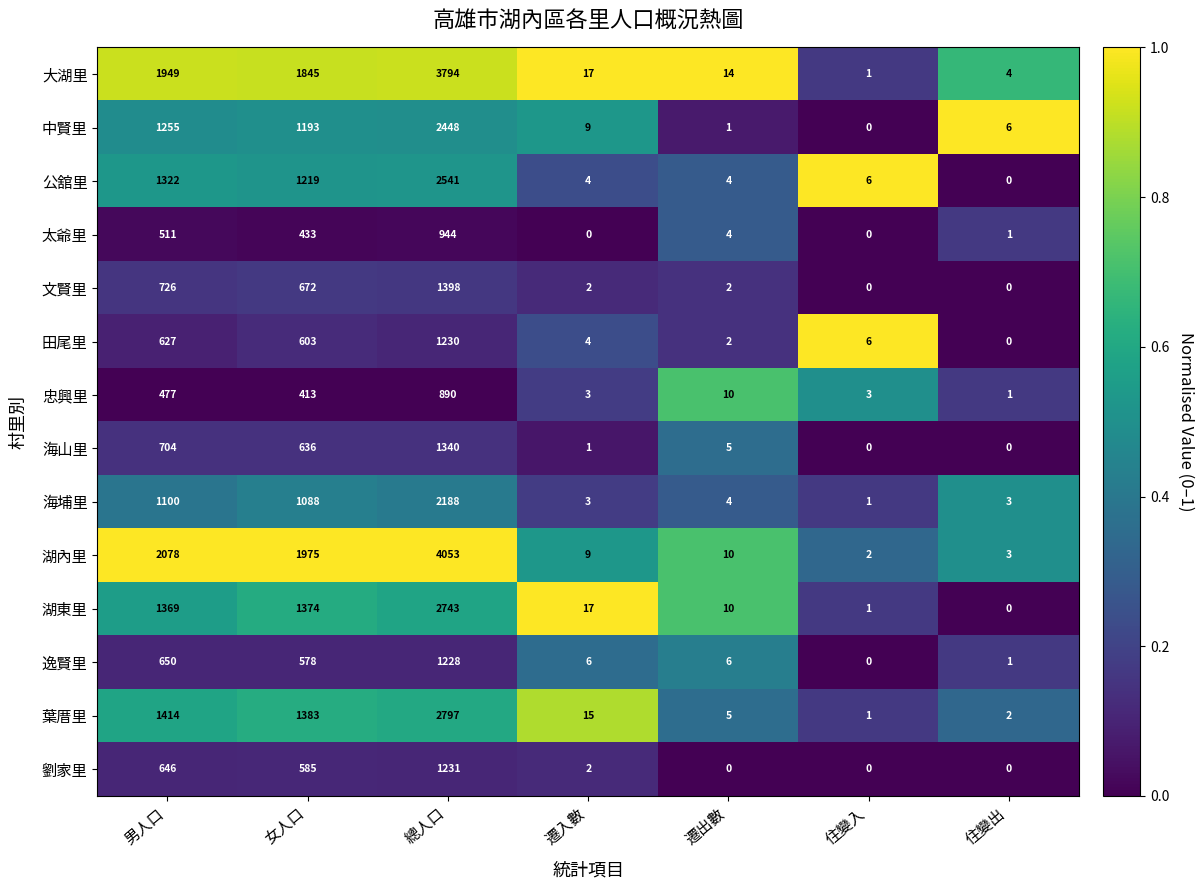

At which category is the sum across all series the highest?

總人口